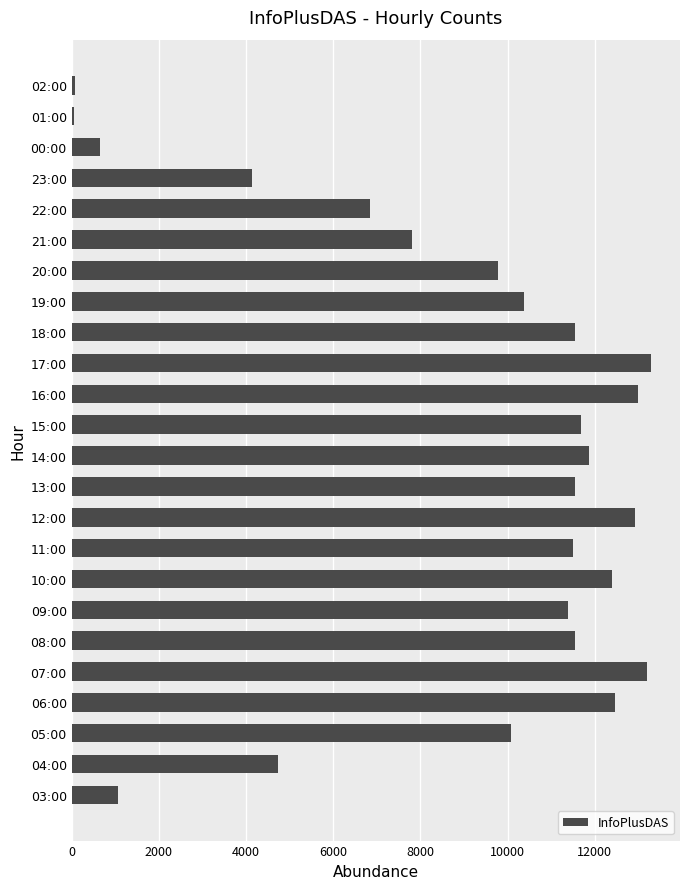

What is the greatest value displayed?

13291